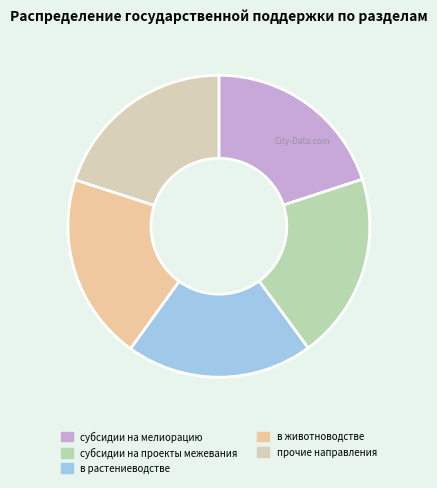

How many segments does this pie chart have?

5